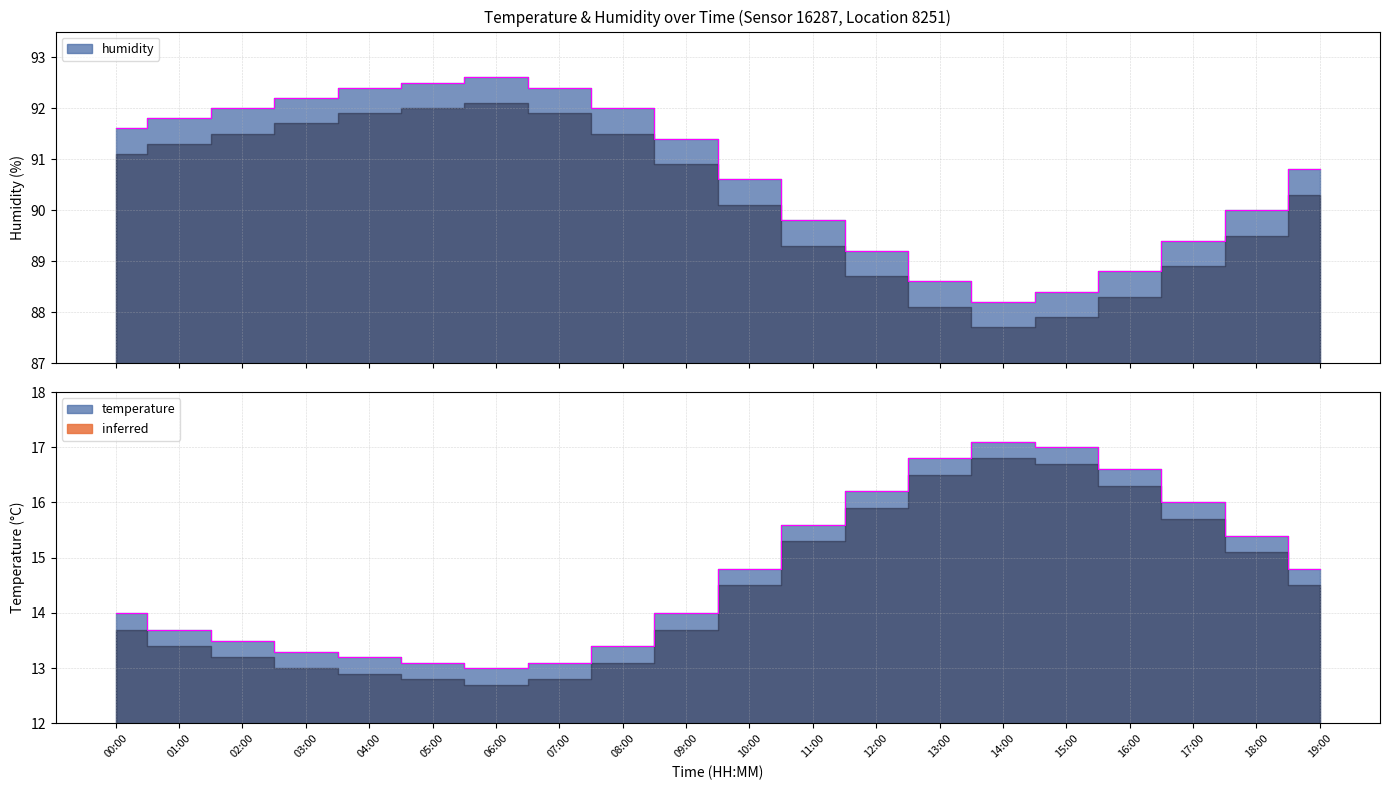

True or false: humidity and temperature intersect in this chart.

False